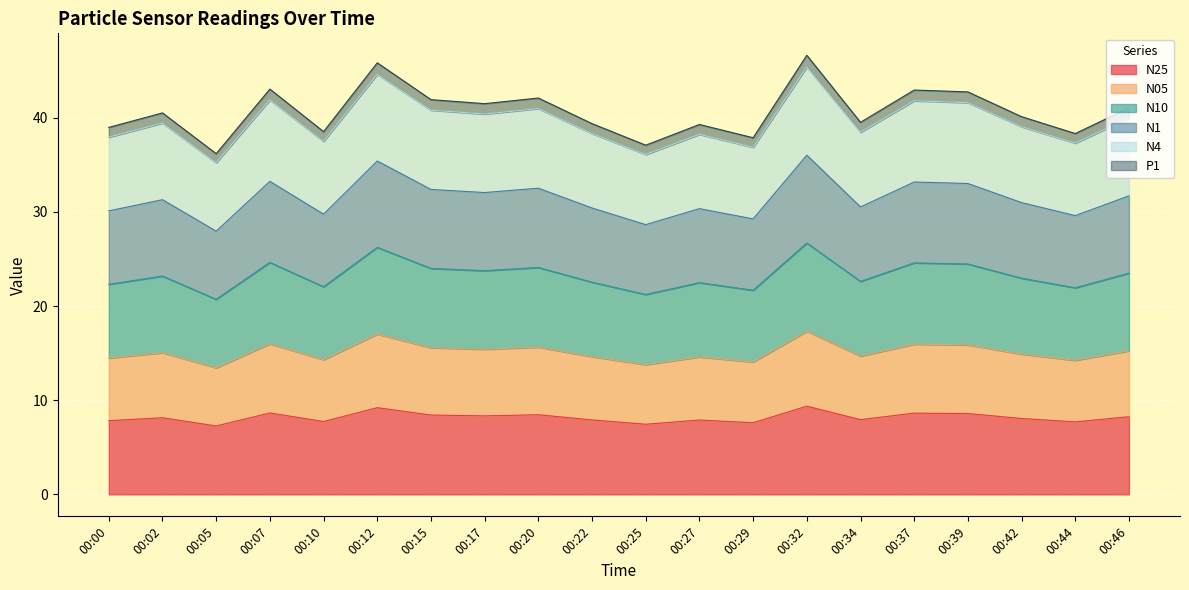

Is it true that N10 equals 10.3 at 00:34?

False